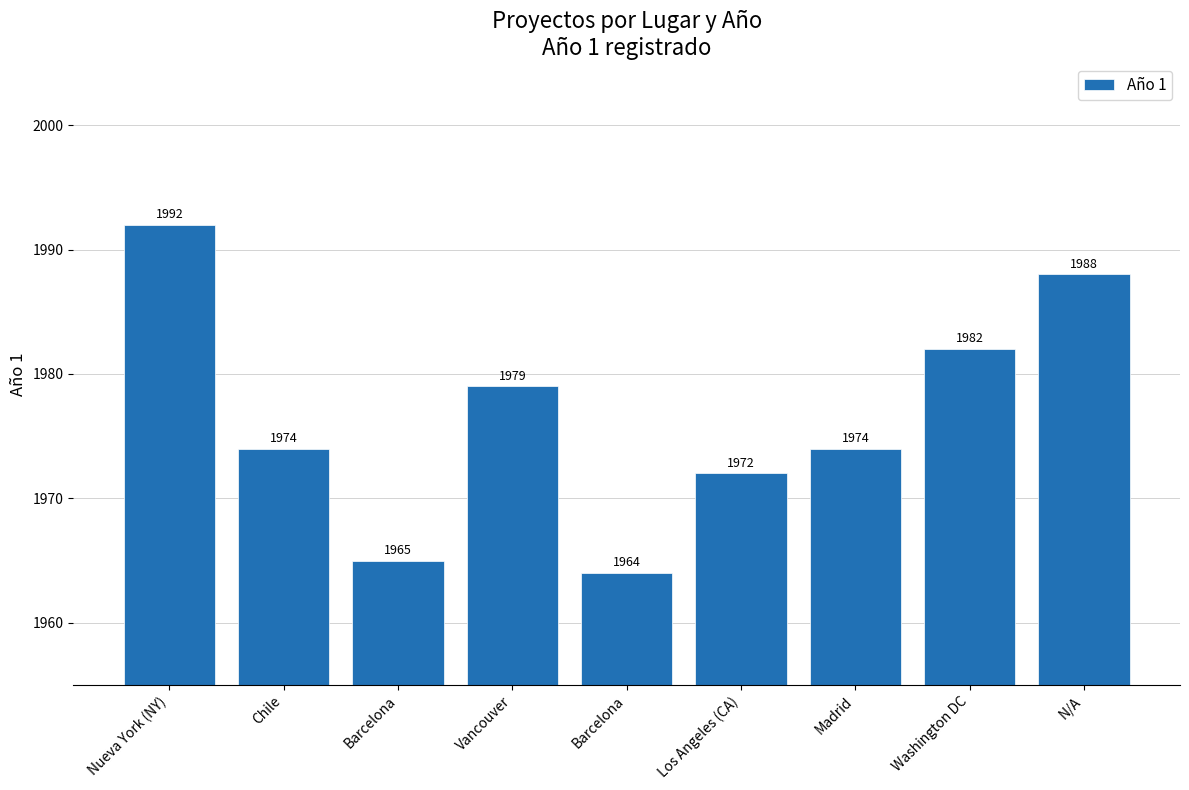

Reading left to right, transcribe all the data shown in this chart.

1992	1974	1965	1979	1964	1972	1974	1982	1988